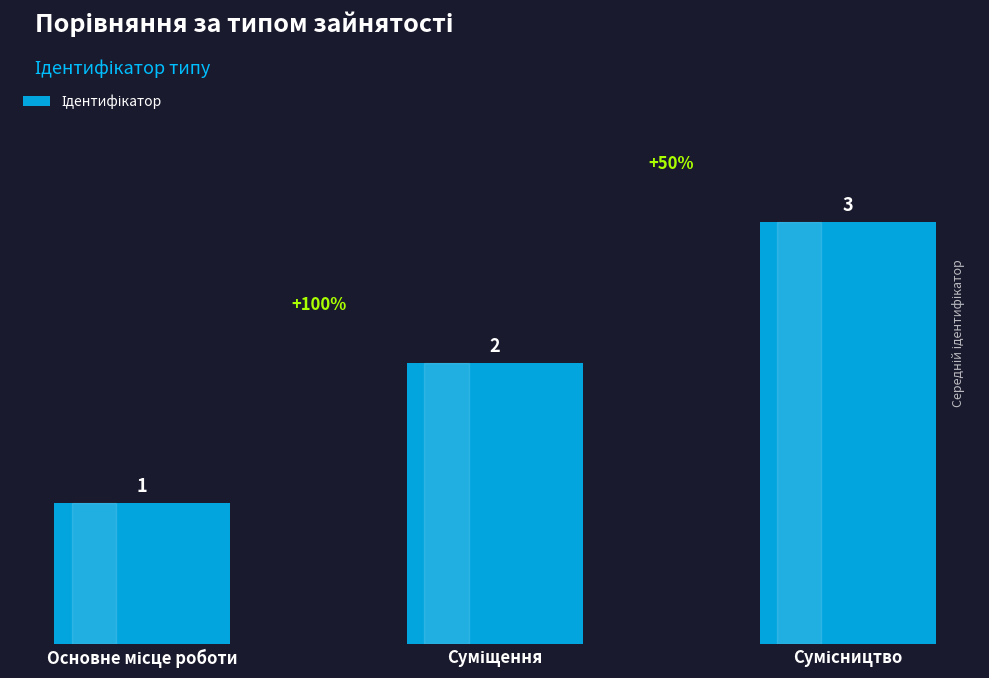

How many values are between 1 and 3?

3